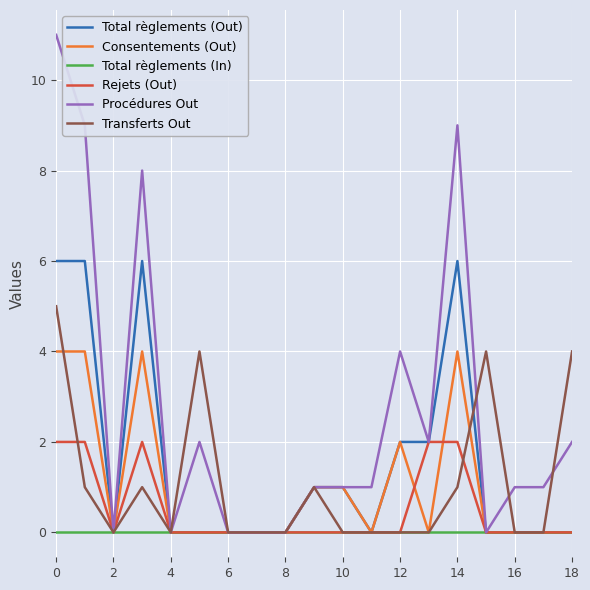

Which series has the largest total across all categories?

Procédures Out